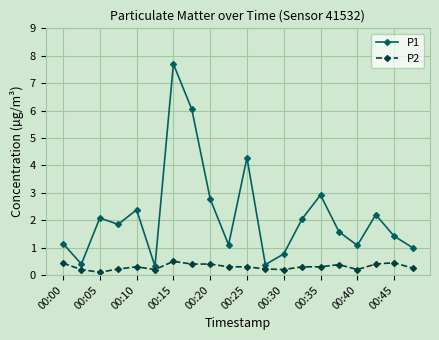

Which series has the largest total across all categories?

P1